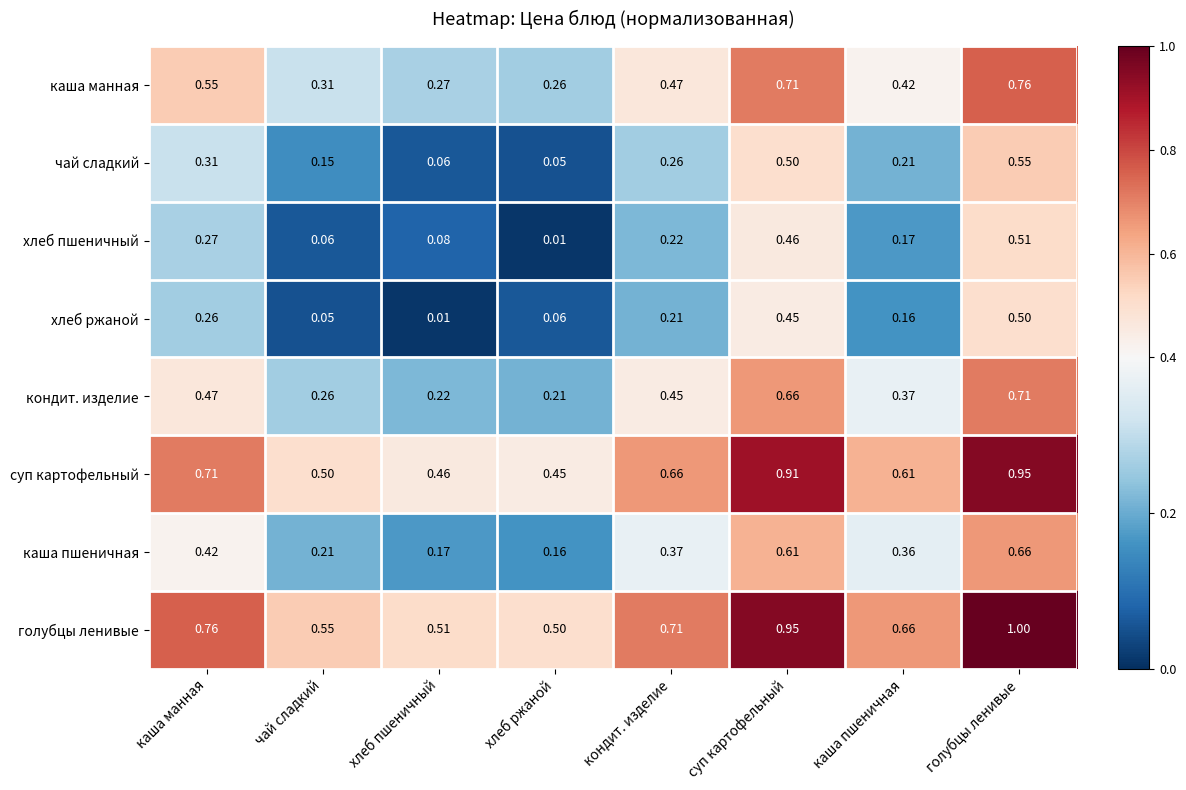

Which category has the highest value across all series?

голубцы ленивые